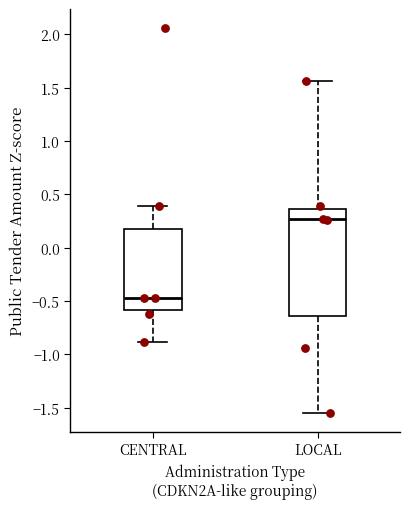

Reading left to right, read every box against the y-axis: the position of its median line, the range the box covers, and the ends of its whiskers. The values are not printed on the chart, so give them approximately, as read against the axis.

CENTRAL: median -0.45, box -0.60 to 0.20, whiskers -0.90 to 0.40
LOCAL: median 0.25, box -0.65 to 0.35, whiskers -1.55 to 1.55